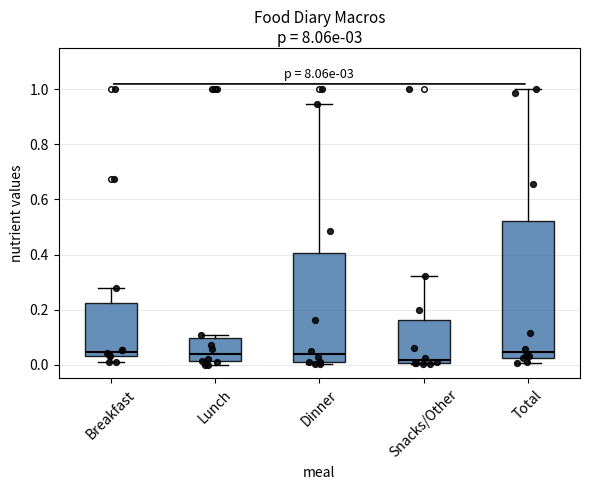

Which box has the lowest median line?

Snacks/Other